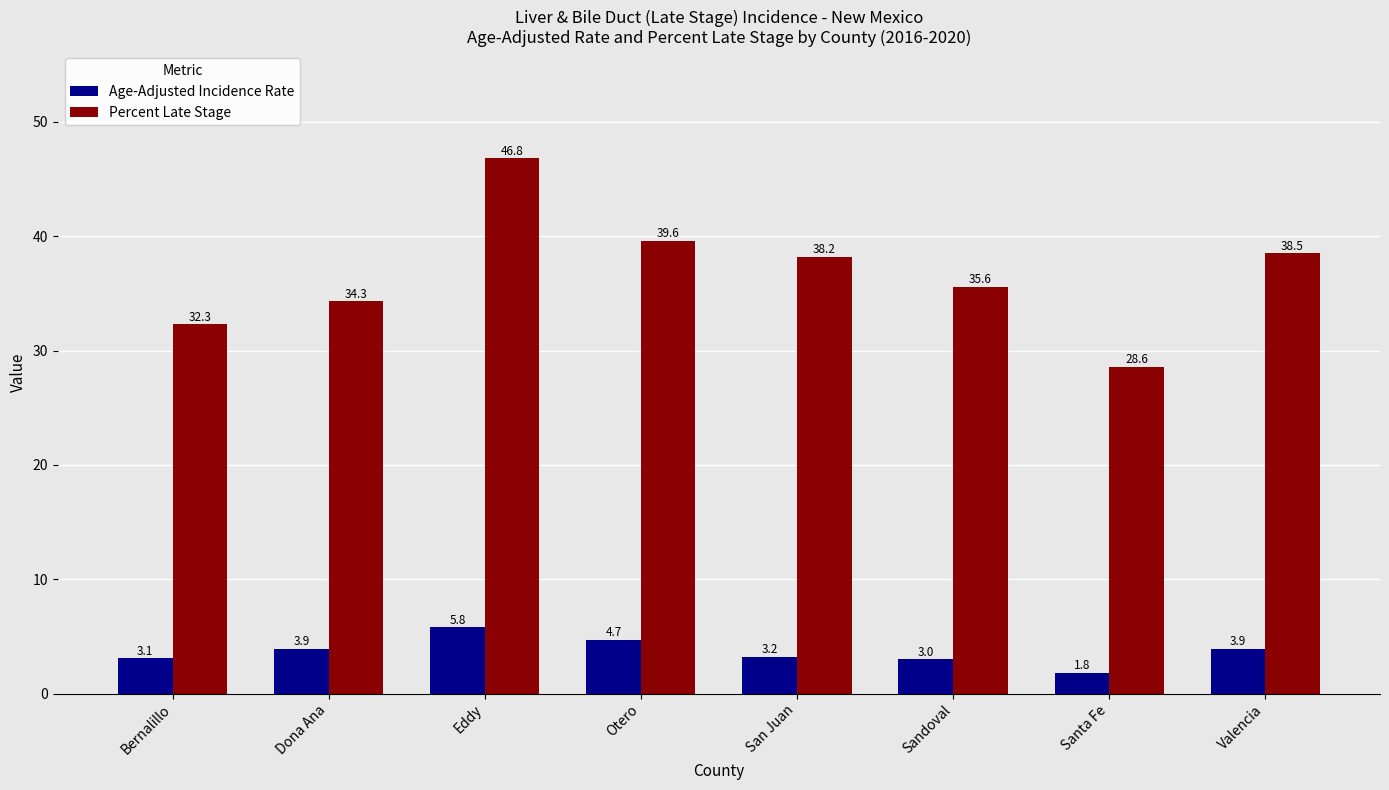

What is the difference between the highest and lowest values at San Juan?

35.0